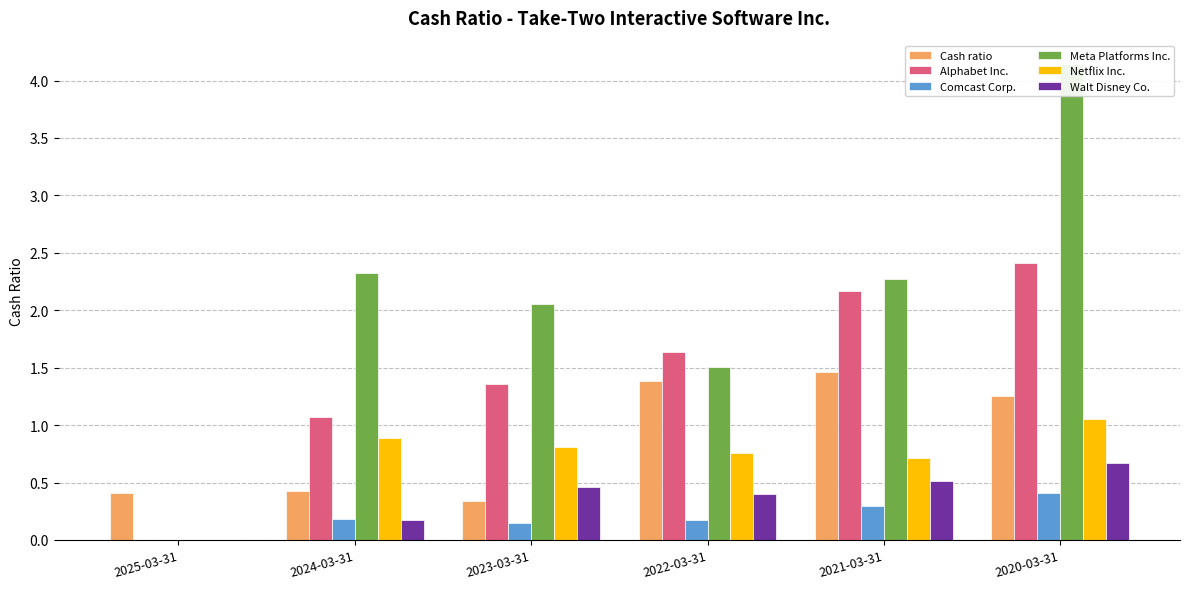

Reading left to right, list all the values displayed in this chart.

Cash ratio: 0.4	0.4	0.3	1.4	1.5	1.2
Alphabet Inc.: 0.0	1.1	1.4	1.6	2.2	2.4
Comcast Corp.: 0.0	0.2	0.1	0.2	0.3	0.4
Meta Platforms Inc.: 0.0	2.3	2.0	1.5	2.3	4.1
Netflix Inc.: 0.0	0.9	0.8	0.8	0.7	1.1
Walt Disney Co.: 0.0	0.2	0.5	0.4	0.5	0.7